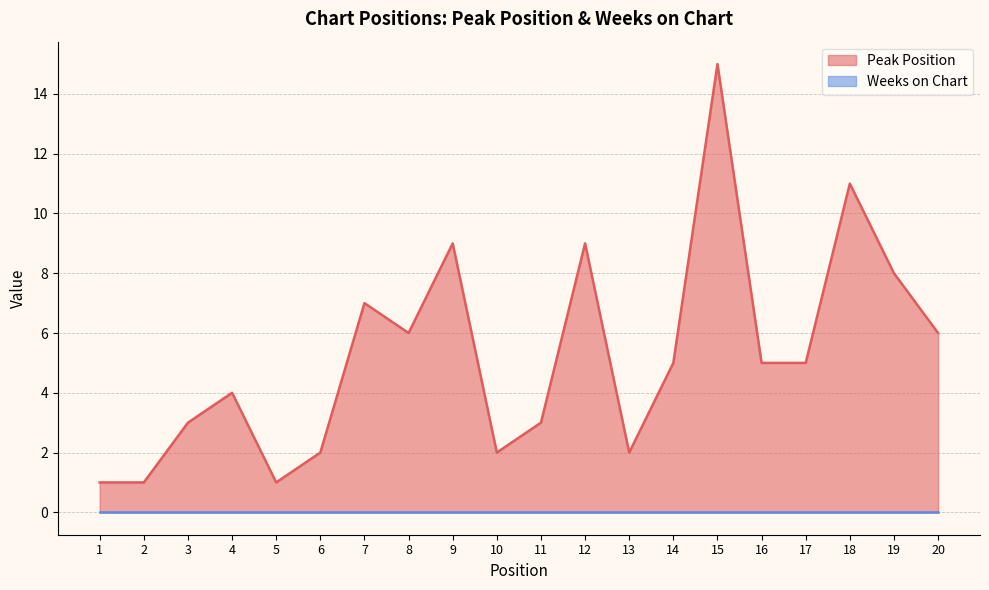

Does the chart have visible grid lines?

Yes